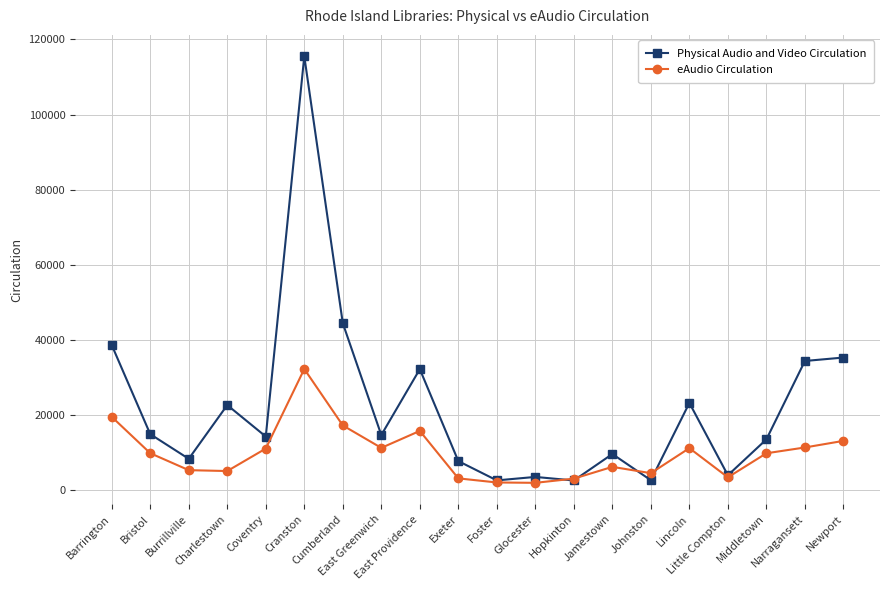

True or false: Physical Audio and Video Circulation has a value of 18981 at East Providence.

False